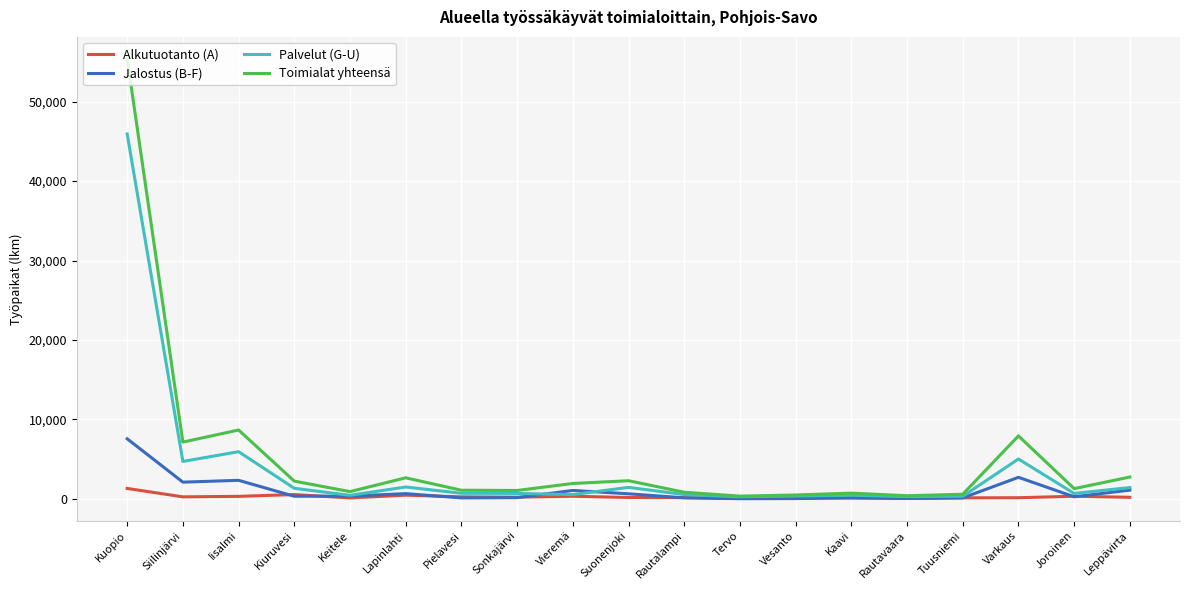

What are all the series names shown in the legend?

Alkutuotanto (A), Jalostus (B-F), Palvelut (G-U), Toimialat yhteensä